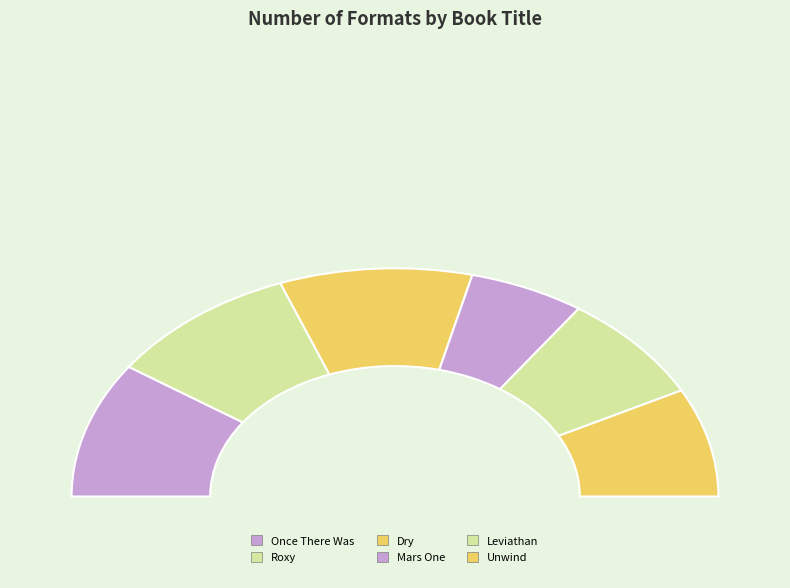

Does any single category account for the majority?

No